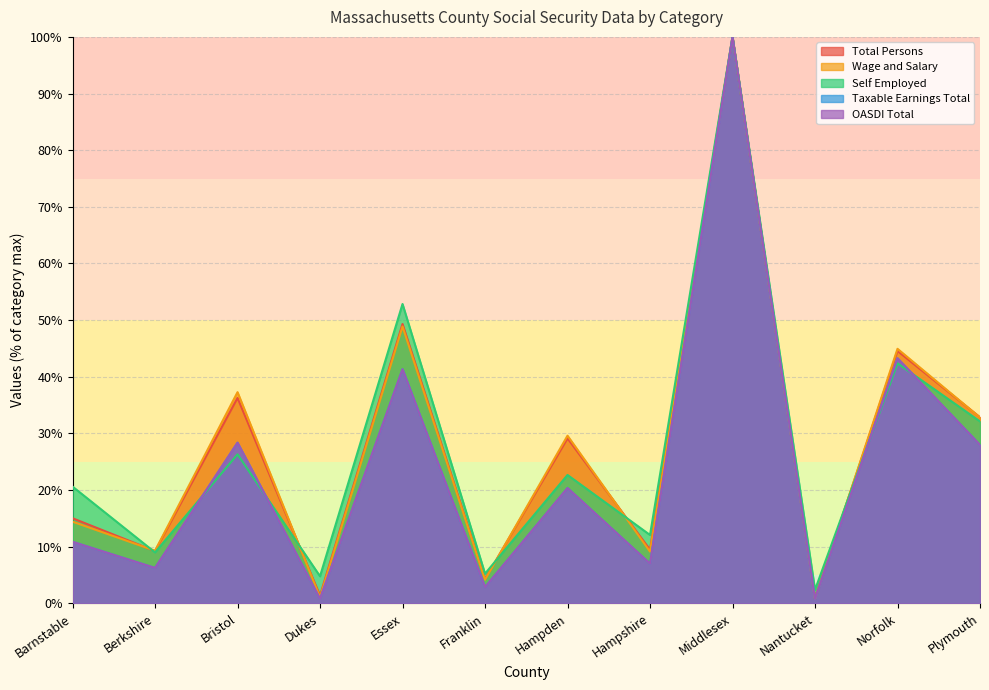

What is the difference between the maximum and minimum values in the Taxable Earnings Total series?

99.2